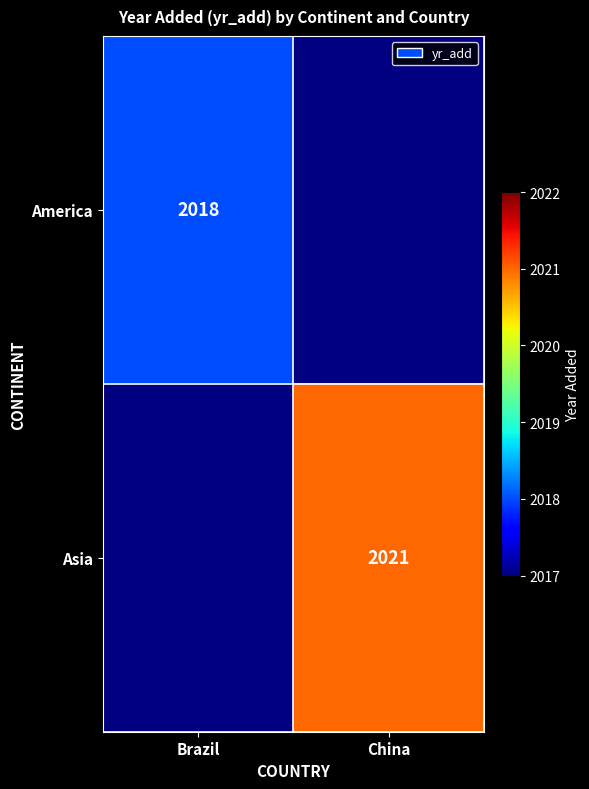

The value of America at Brazil is 2018. True or false?

True